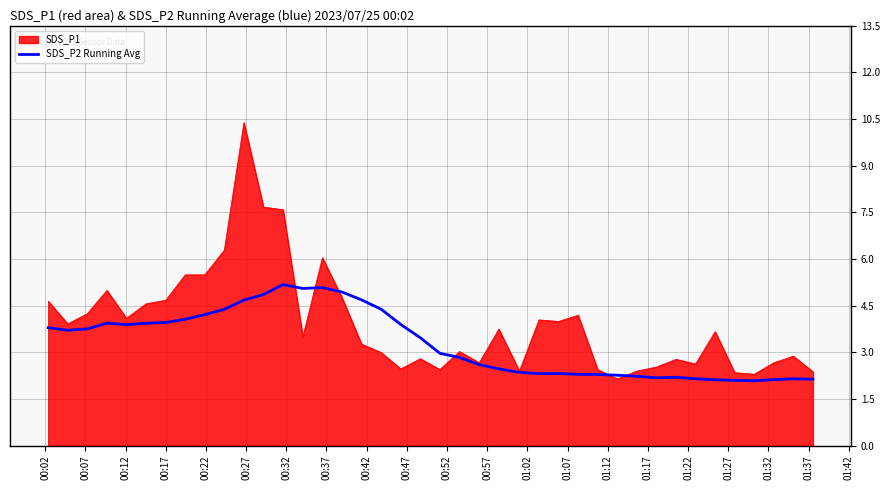

What is the minimum value for SDS_P2 Running Avg?

2.1